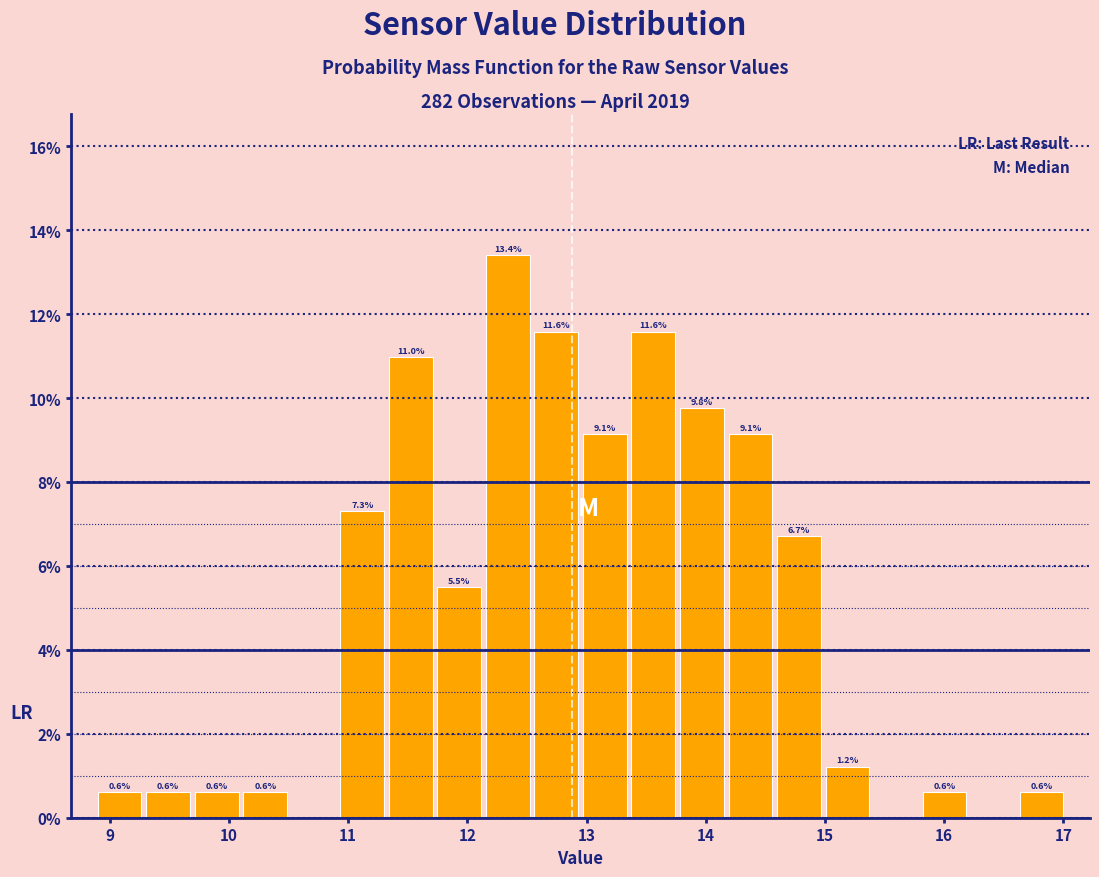

Which range on the x-axis has the tallest bar?

12.1 to 12.5